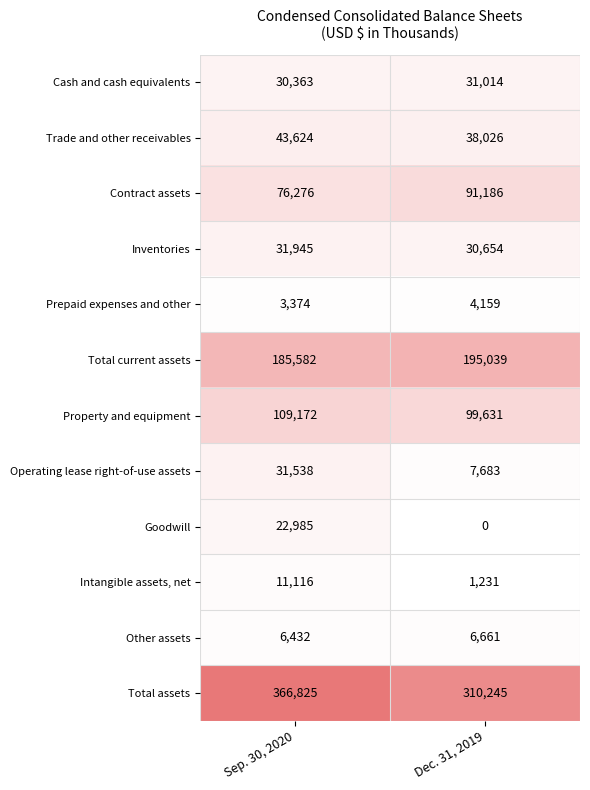

At which category is the sum across all series the highest?

Sep. 30, 2020